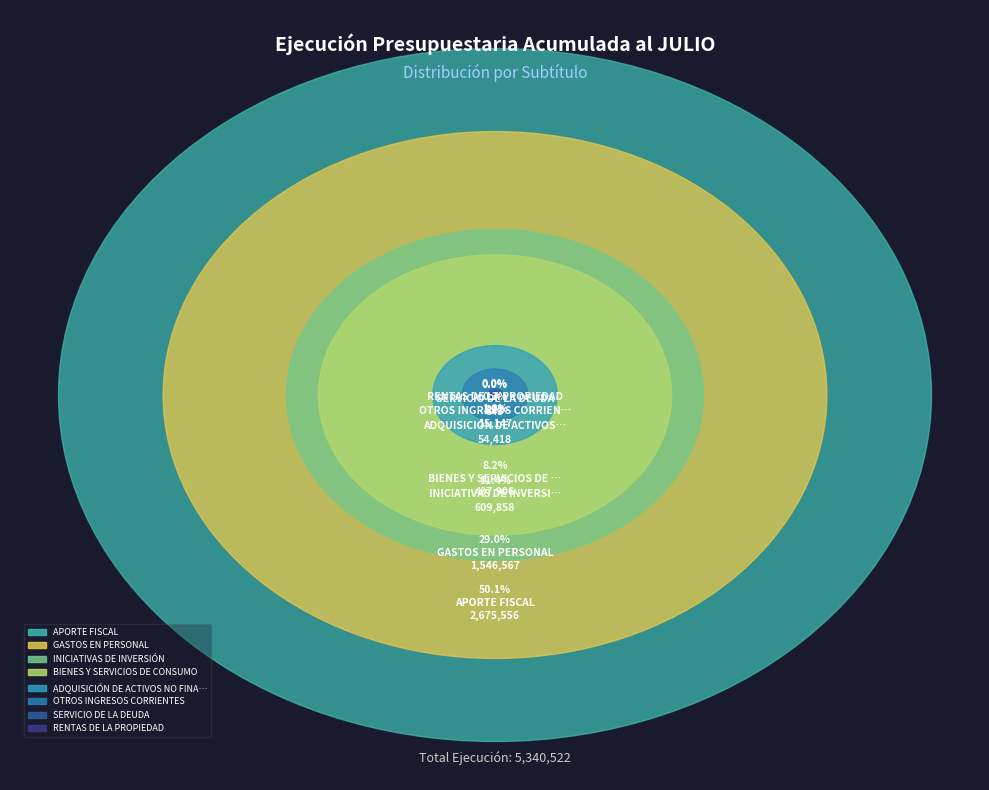

Do BIENES Y SERVICIOS DE CONSUMO and OTROS INGRESOS CORRIENTES together represent more than half of the pie?

No